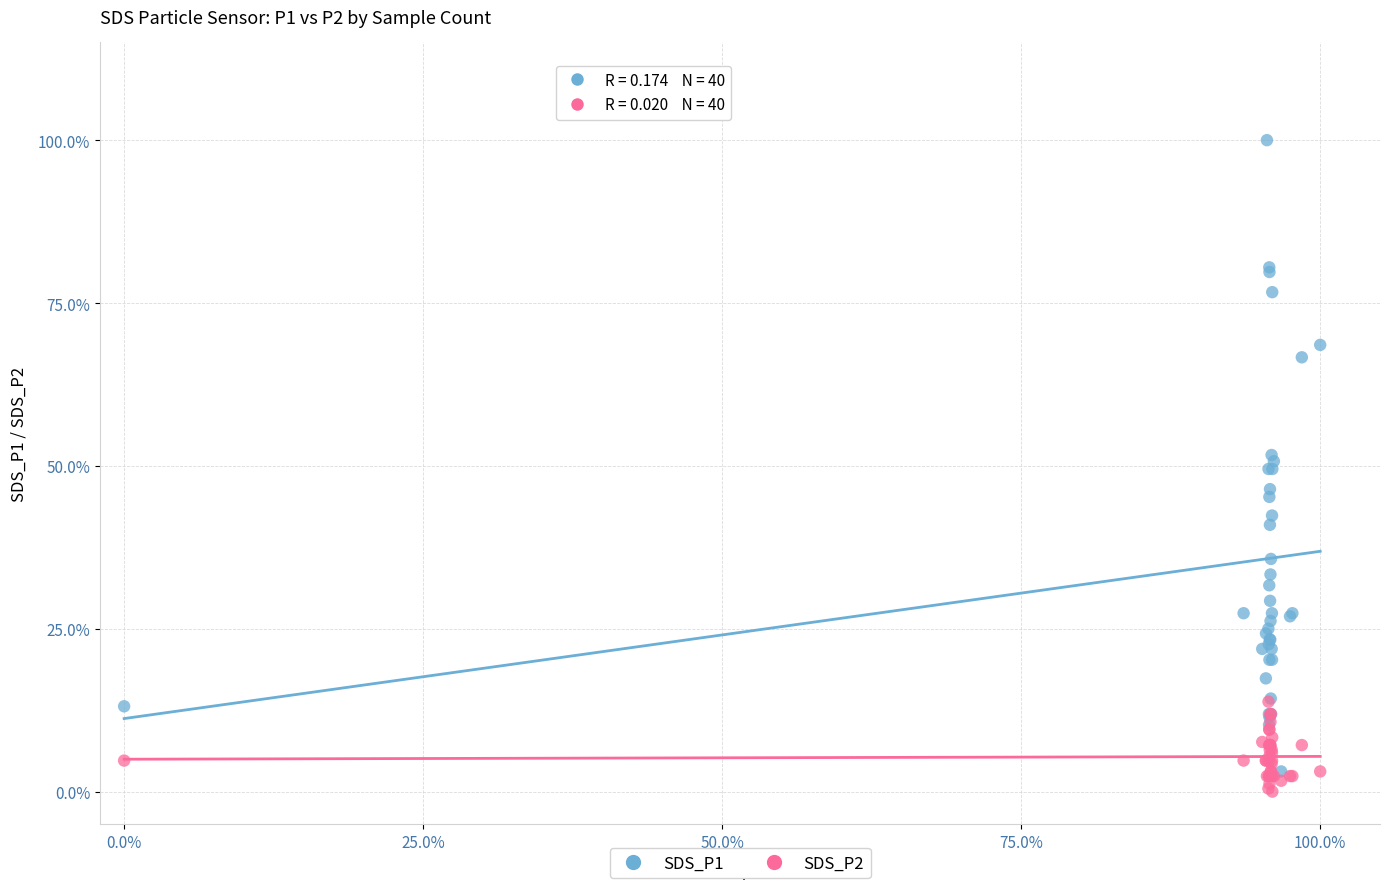

Which series contains the highest Y value?

SDS_P1